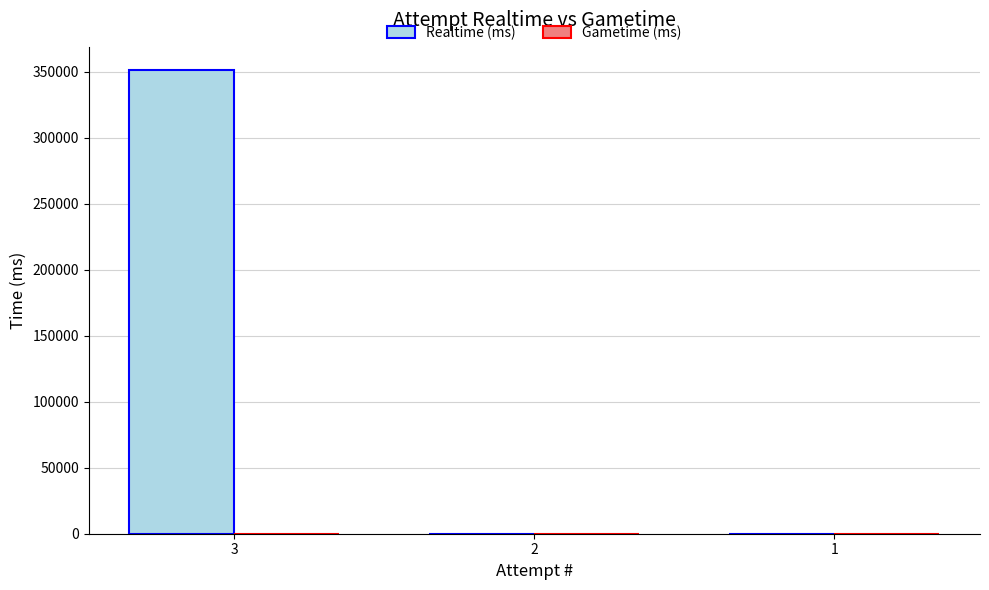

The value at 3 is 351260. True or false?

True